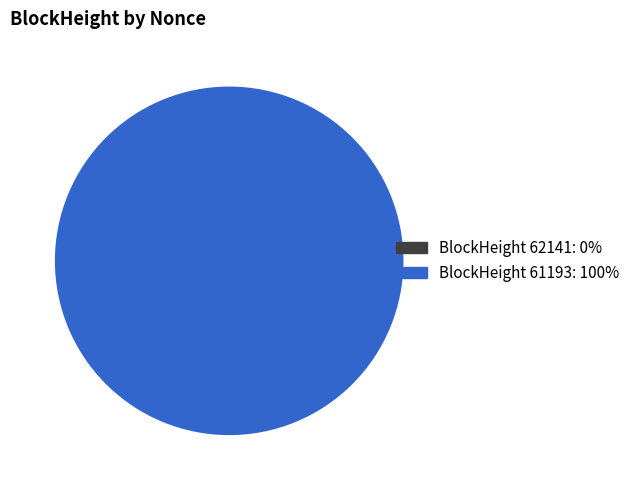

Which category has the smallest portion of the pie?

62141